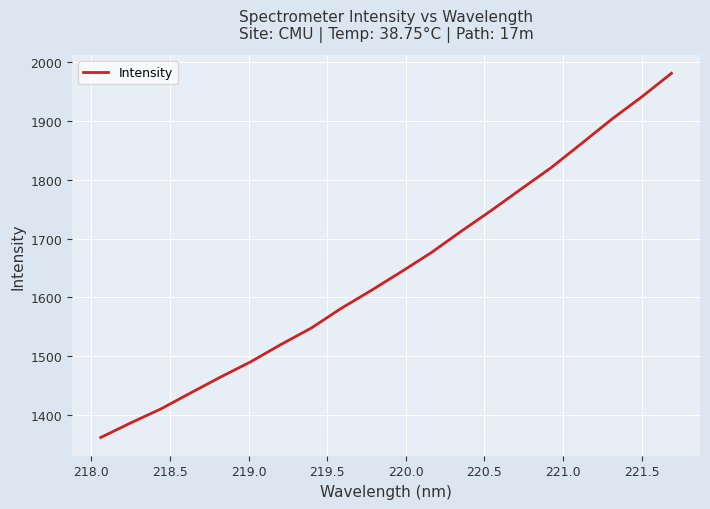

What is the greatest value displayed?

1981.2